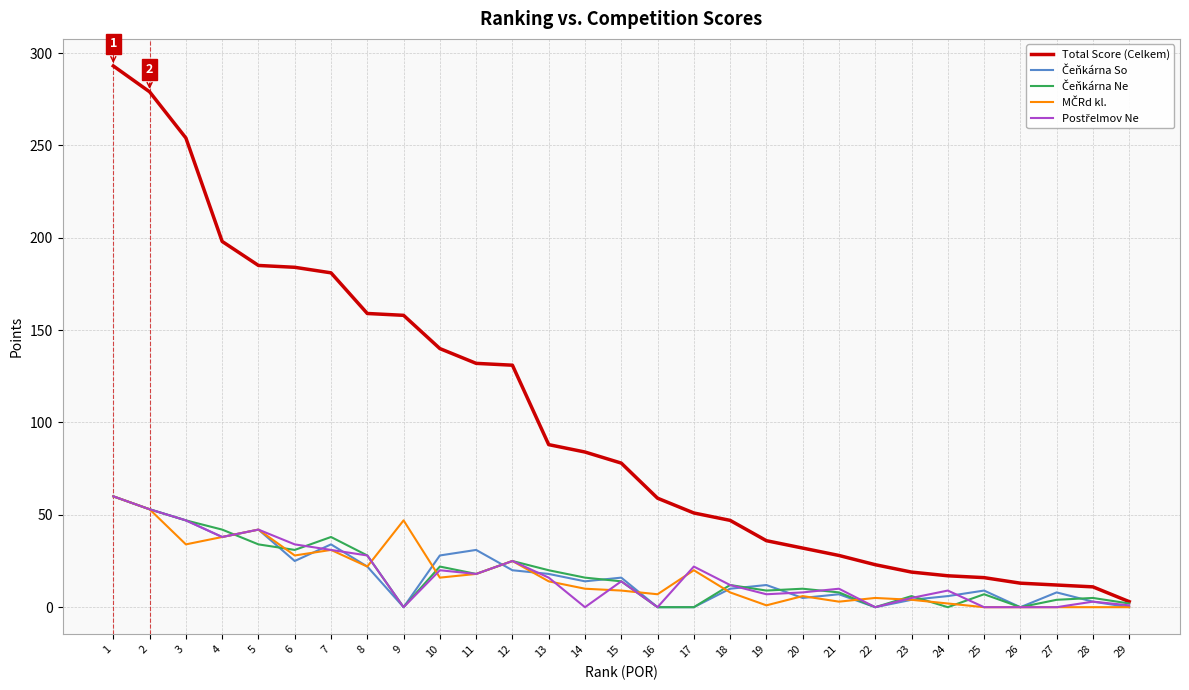

Between 2 and 6, which series saw the biggest shift?

Total Score (Celkem)